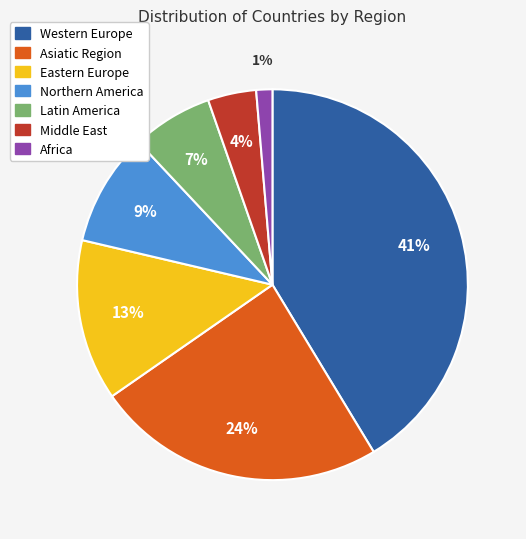

How many slices are in this pie chart?

7